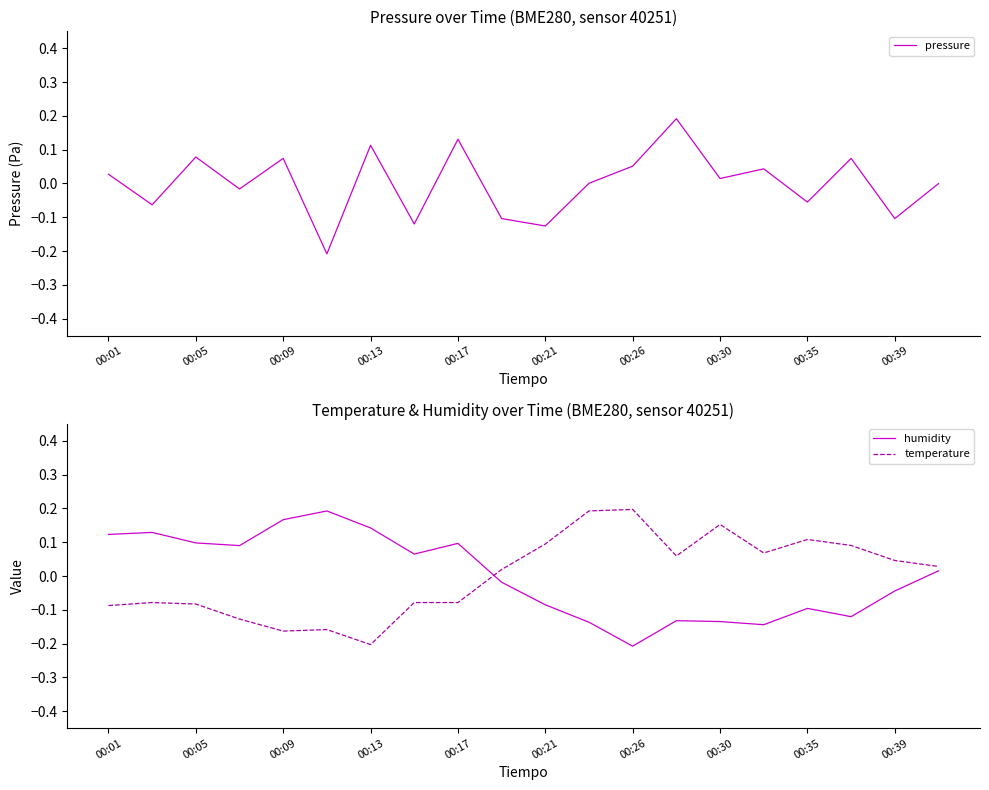

What is the spread (max minus min) of values at 00:01?

0.2